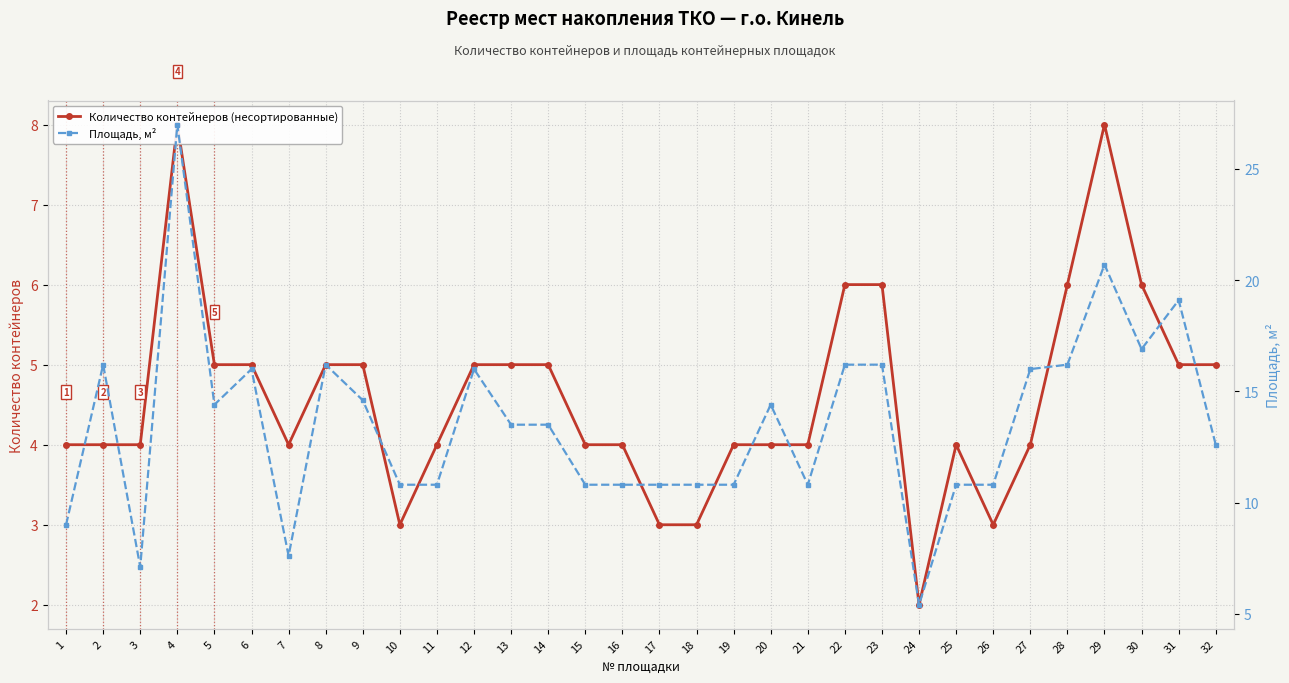

How many lines are shown in the chart?

2